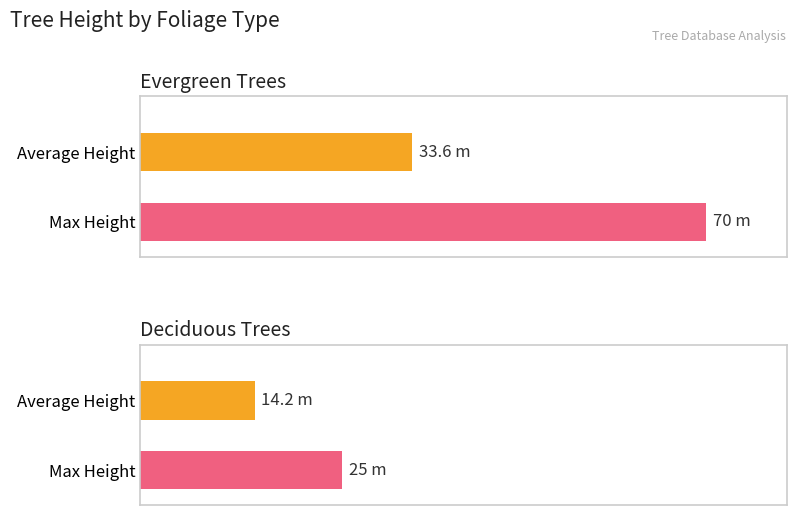

What is the value of the Max Height bar at the 1st from the left?

70.0